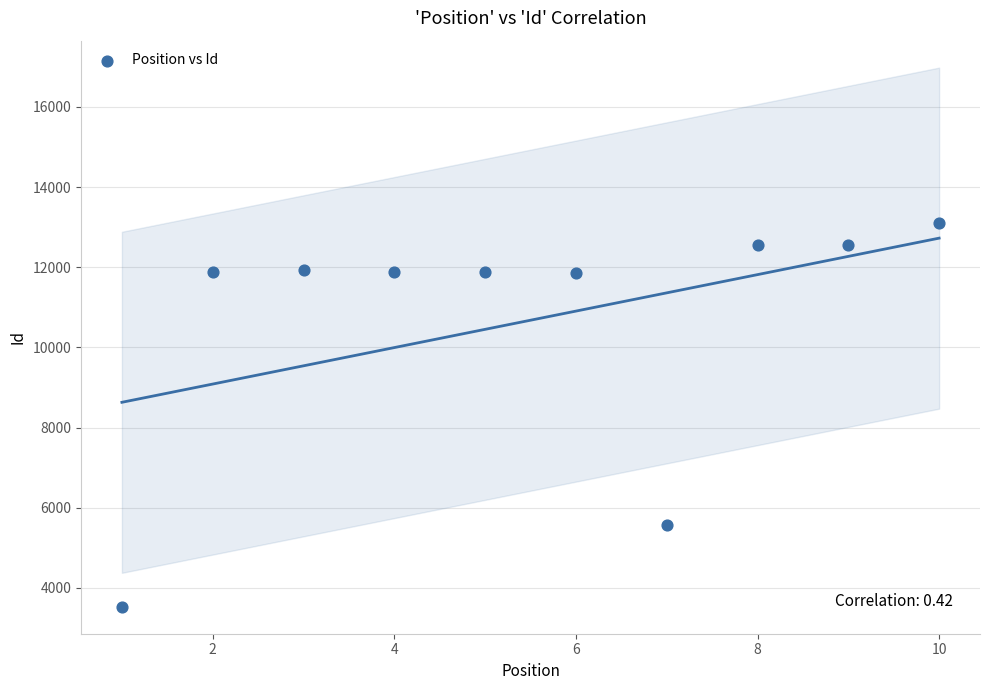

What is the average X value?

6